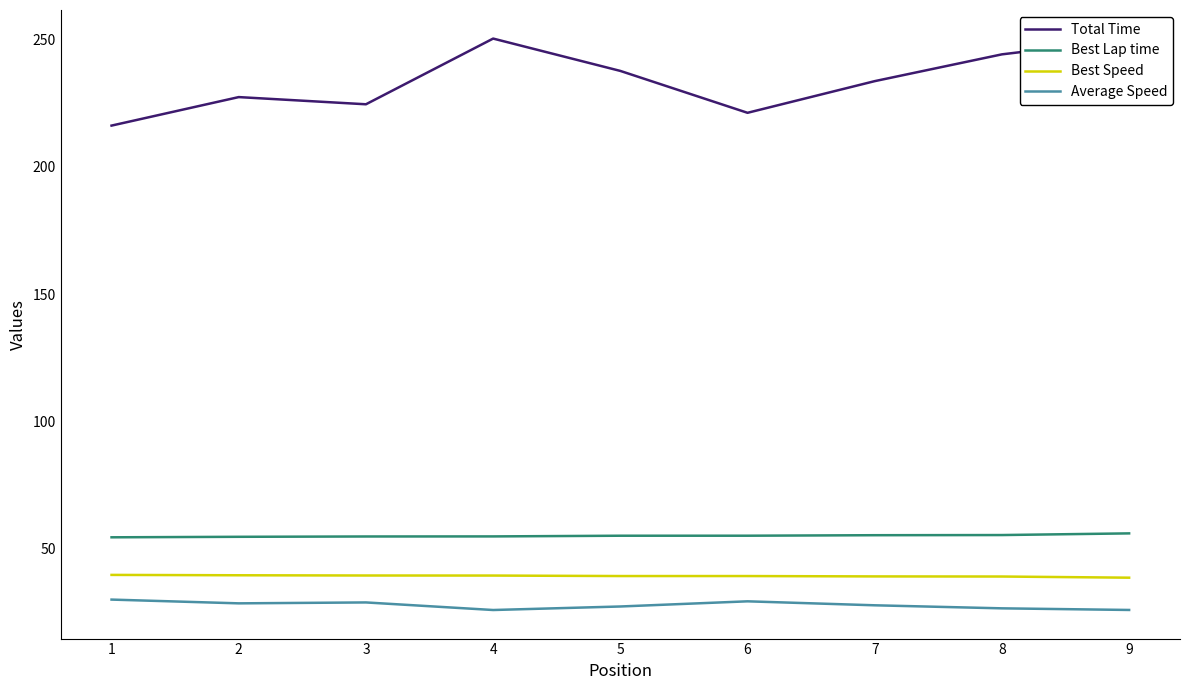

Rank the series by their maximum value, from lowest to highest.

Average Speed, Best Speed, Best Lap time, Total Time